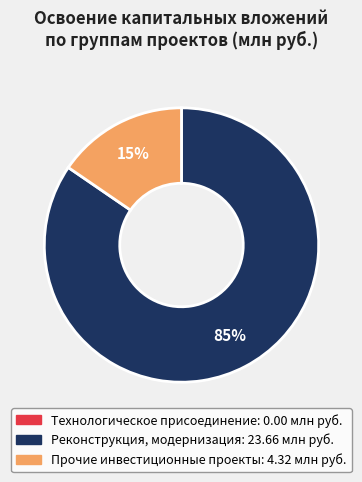

Is there a majority slice in this chart?

Yes